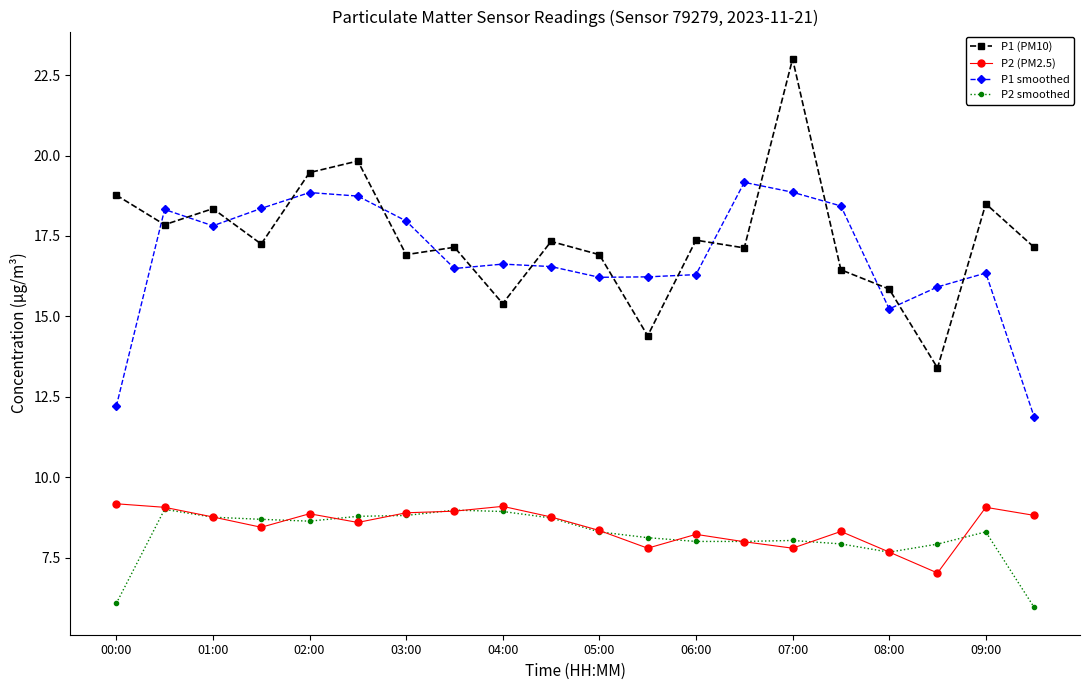

True or false: P1 smoothed has more than 1 interior local peaks.

True